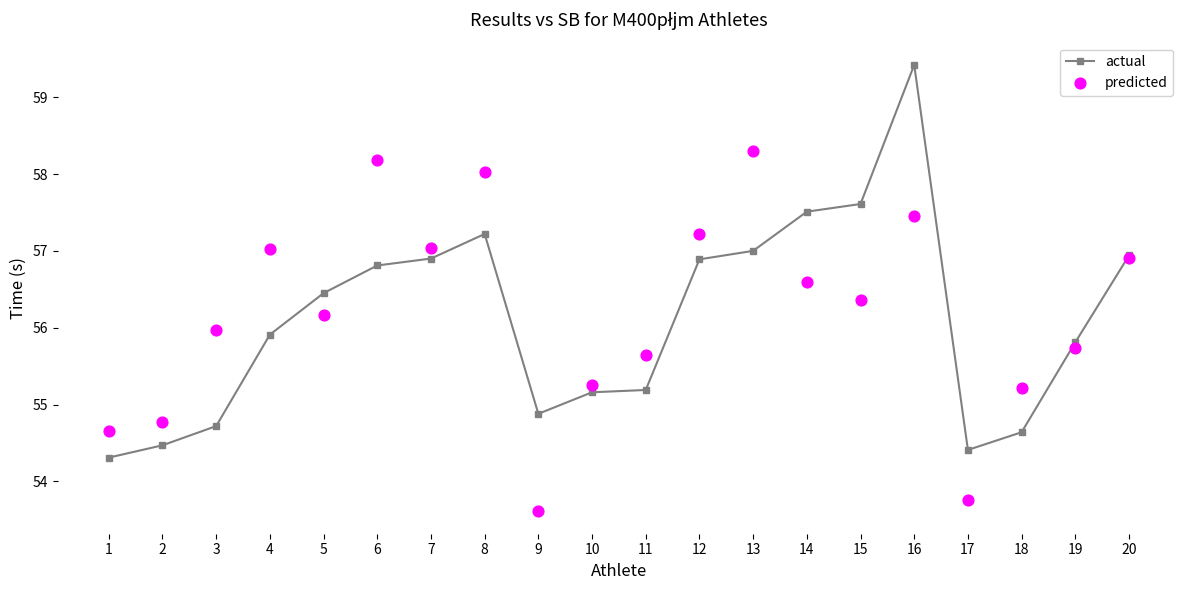

Is the value of predicted at 8 greater than the value of actual at 5?

Yes